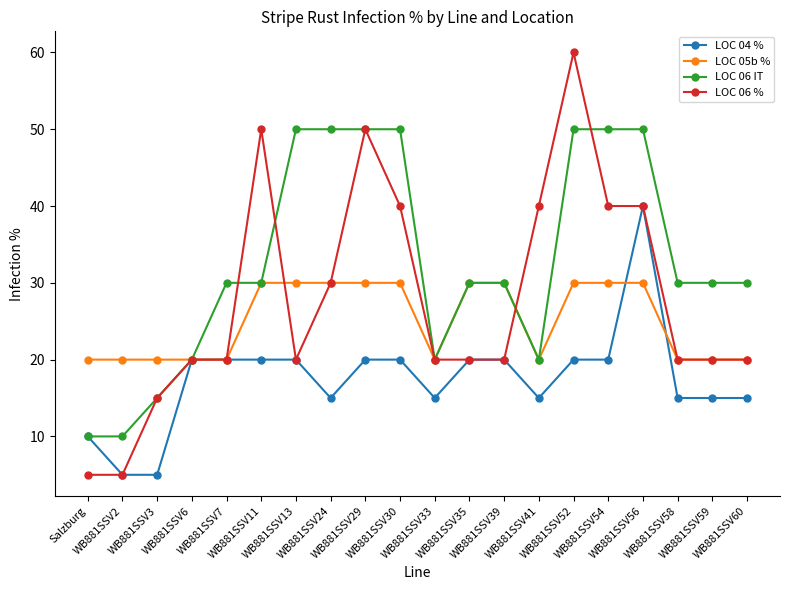

The value of LOC 06 IT at WB881SSV30 is 25. True or false?

False